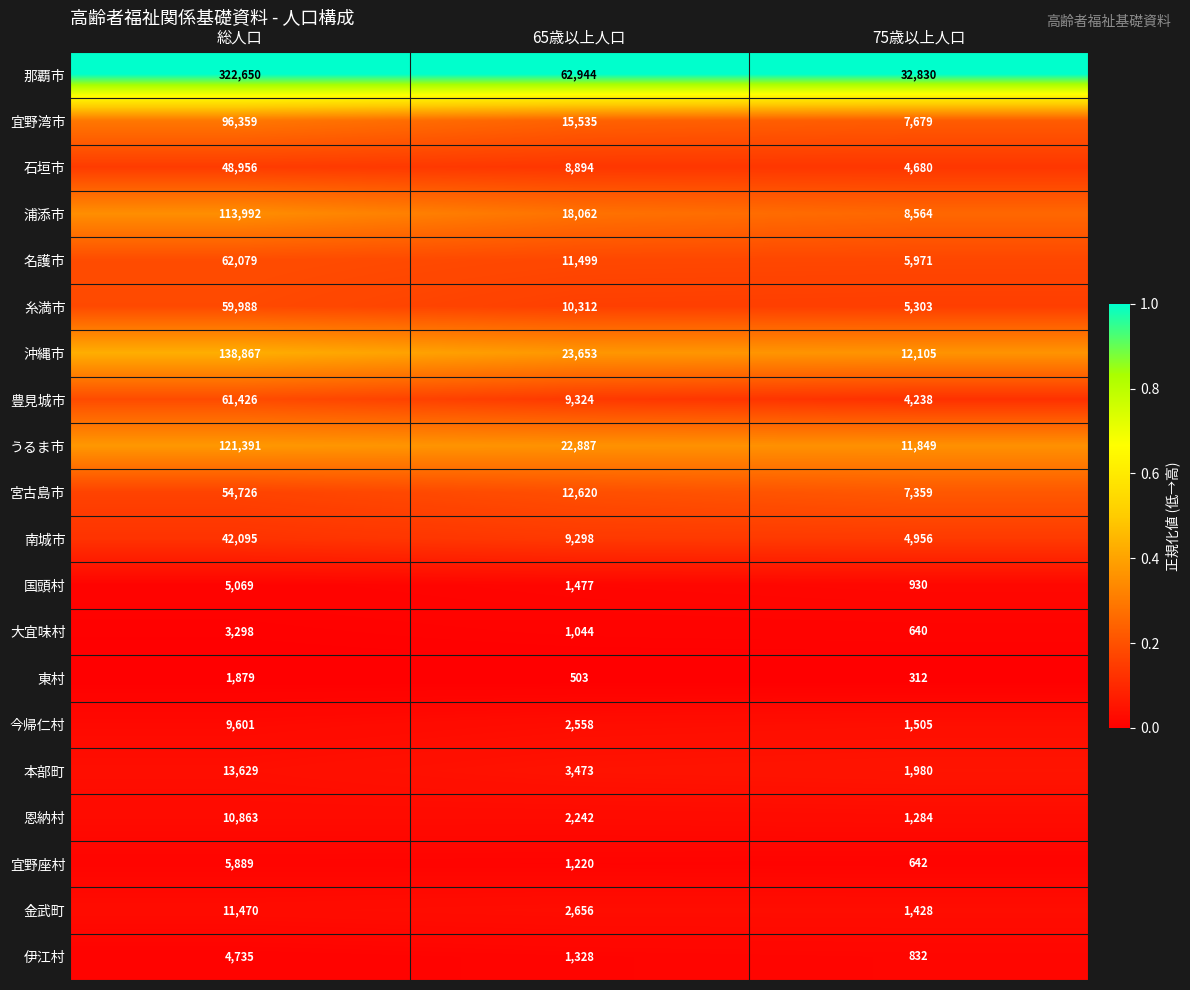

What is the total value across all series at 65歳以上人口?

221529